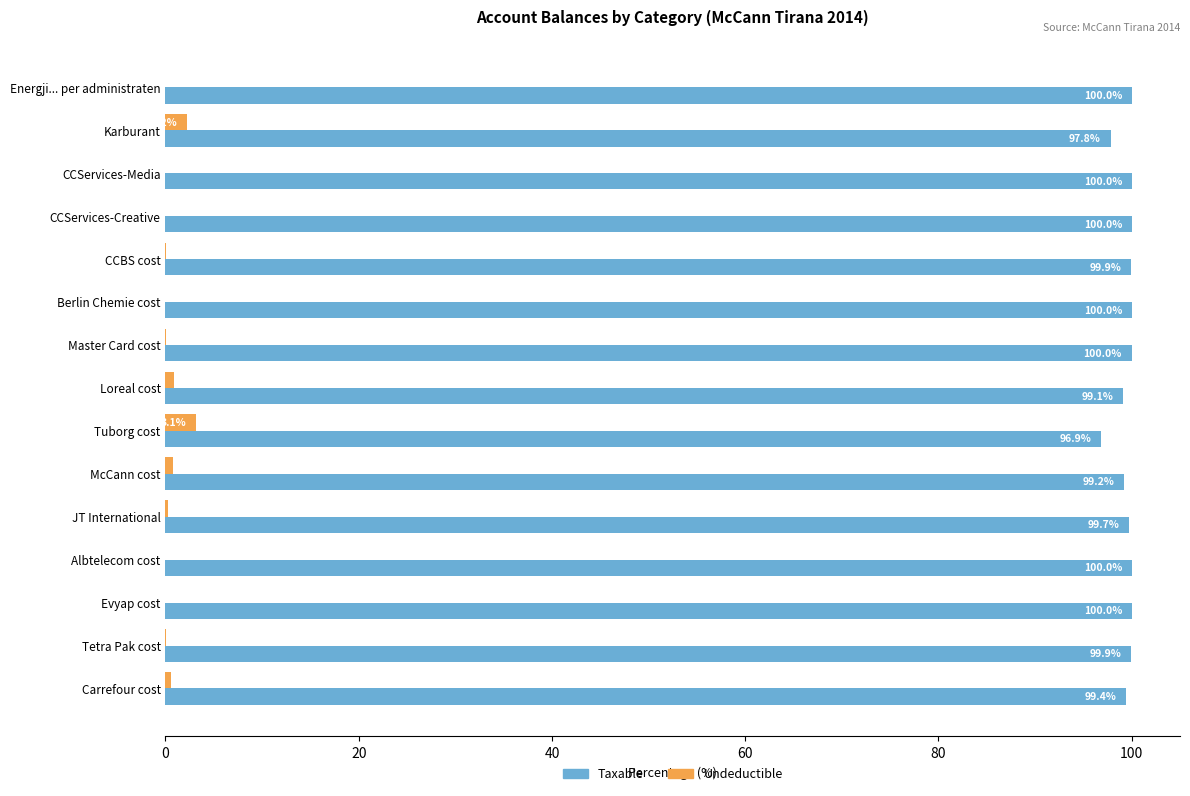

What is the greatest value displayed?

100.0